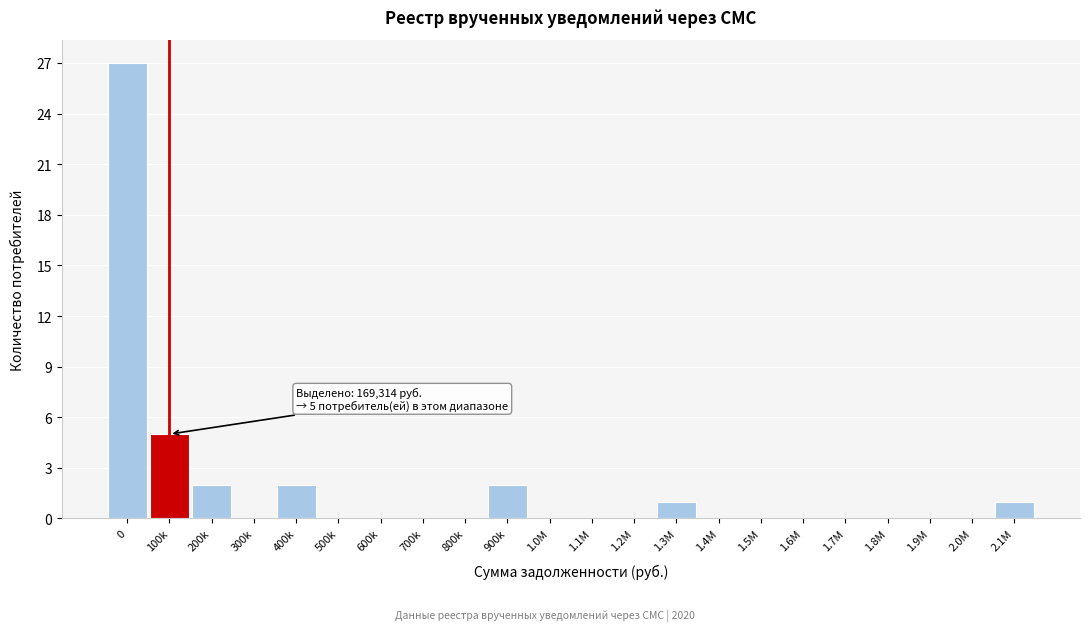

Reading left to right, transcribe all the data shown in this chart.

0=27	100k=5	200k=2	300k=0	400k=2	500k=0	600k=0	700k=0	800k=0	900k=2	1.0M=0	1.1M=0	1.2M=0	1.3M=1	1.4M=0	1.5M=0	1.6M=0	1.7M=0	1.8M=0	1.9M=0	2.0M=0	2.1M=1